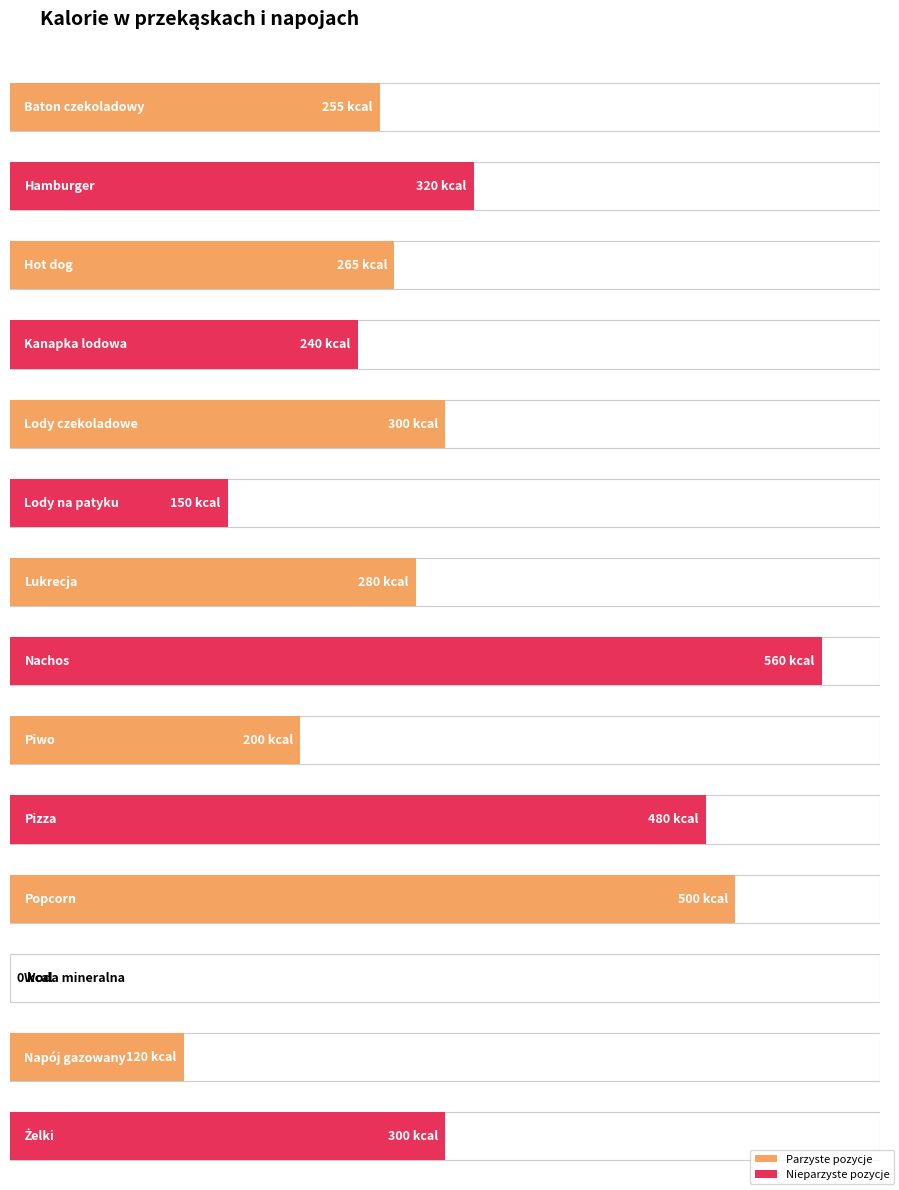

Count the number of categories in the chart.

14